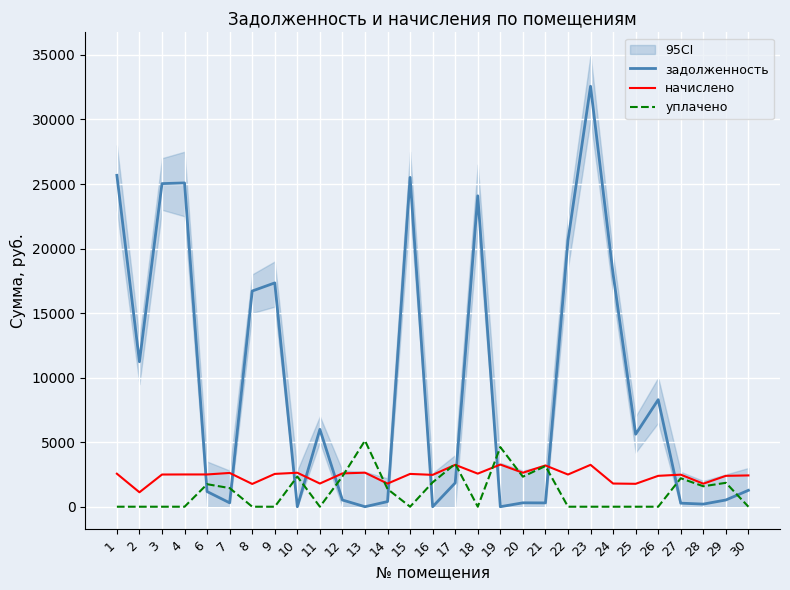

What is the sum of the задолженность values at 10 and 18?

24085.8